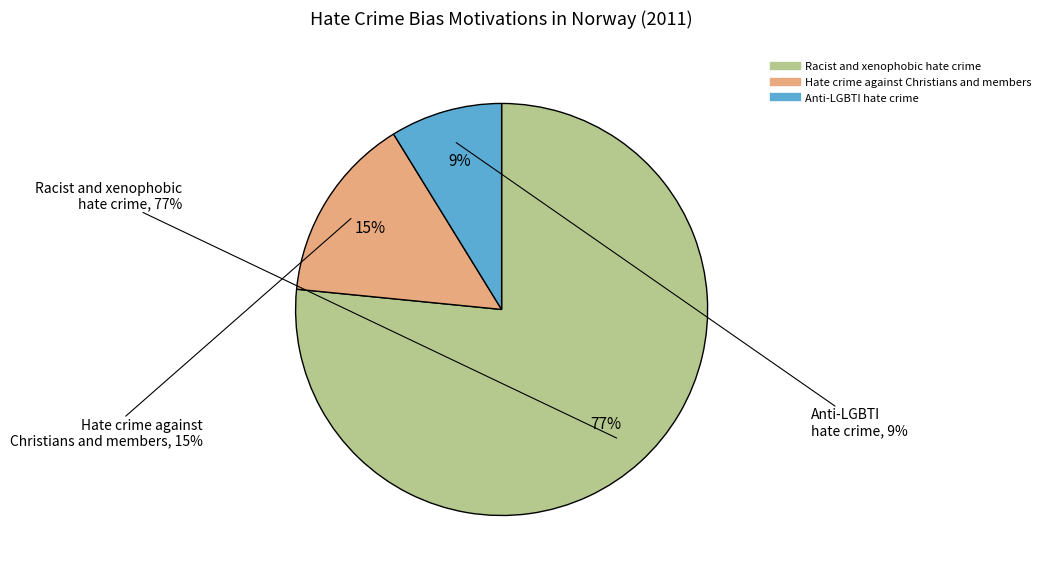

True or false: Racist and xenophobic hate crime accounts for 64% of the total.

False